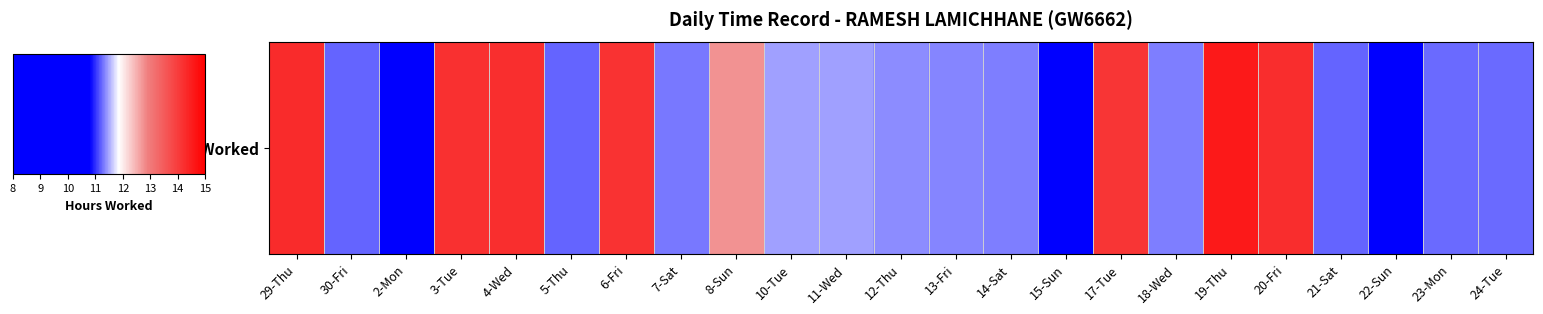

How many values are below 11?

3